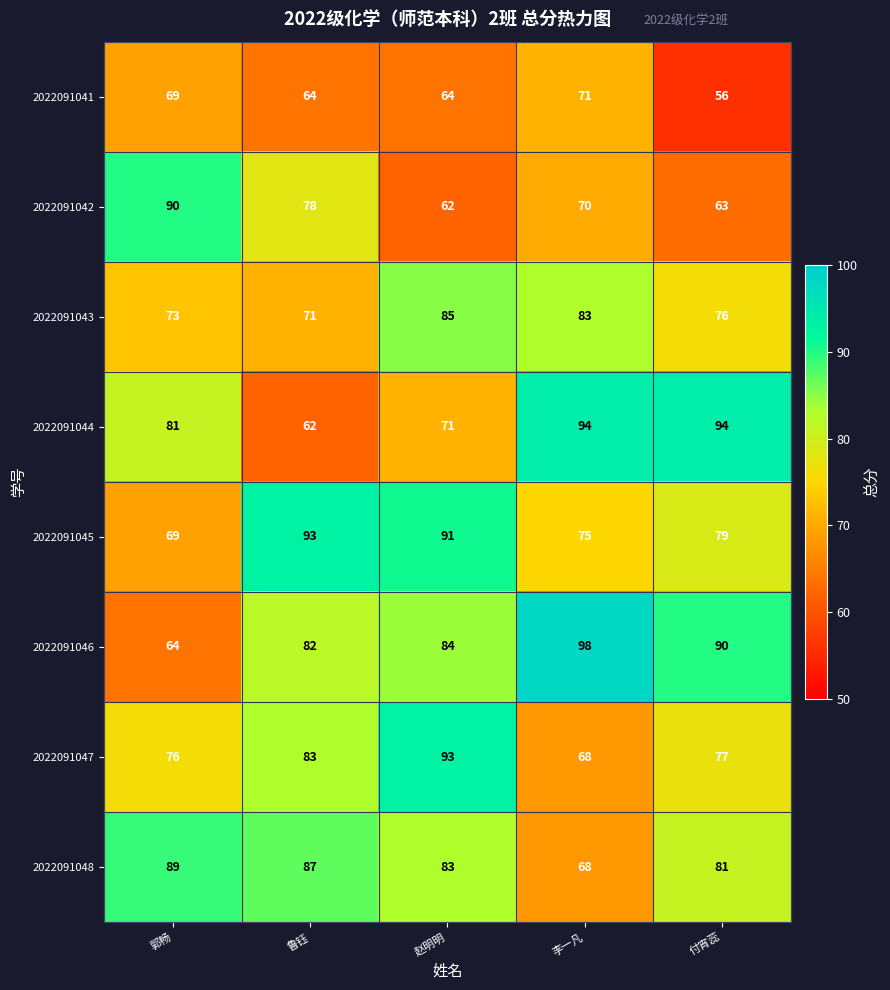

Which series has the largest range (max minus min)?

2022091046